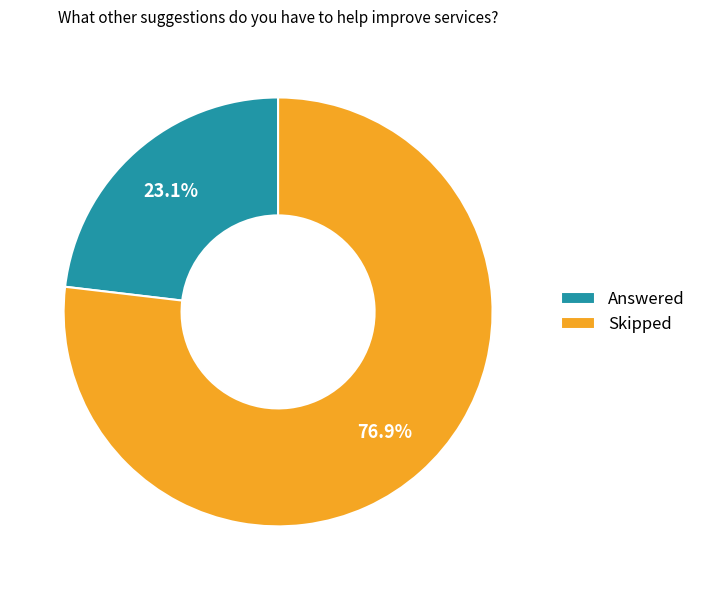

Is it true that Answered is 23% of the pie?

True